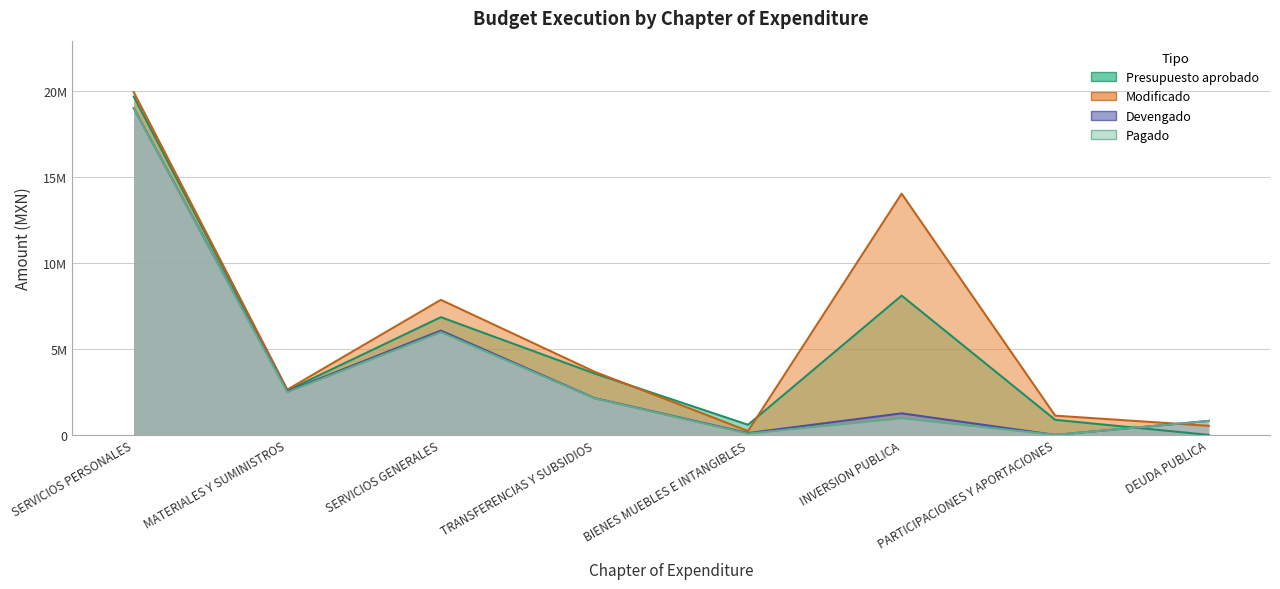

The value of Modificado at SERVICIOS GENERALES is 13854239.1. True or false?

False